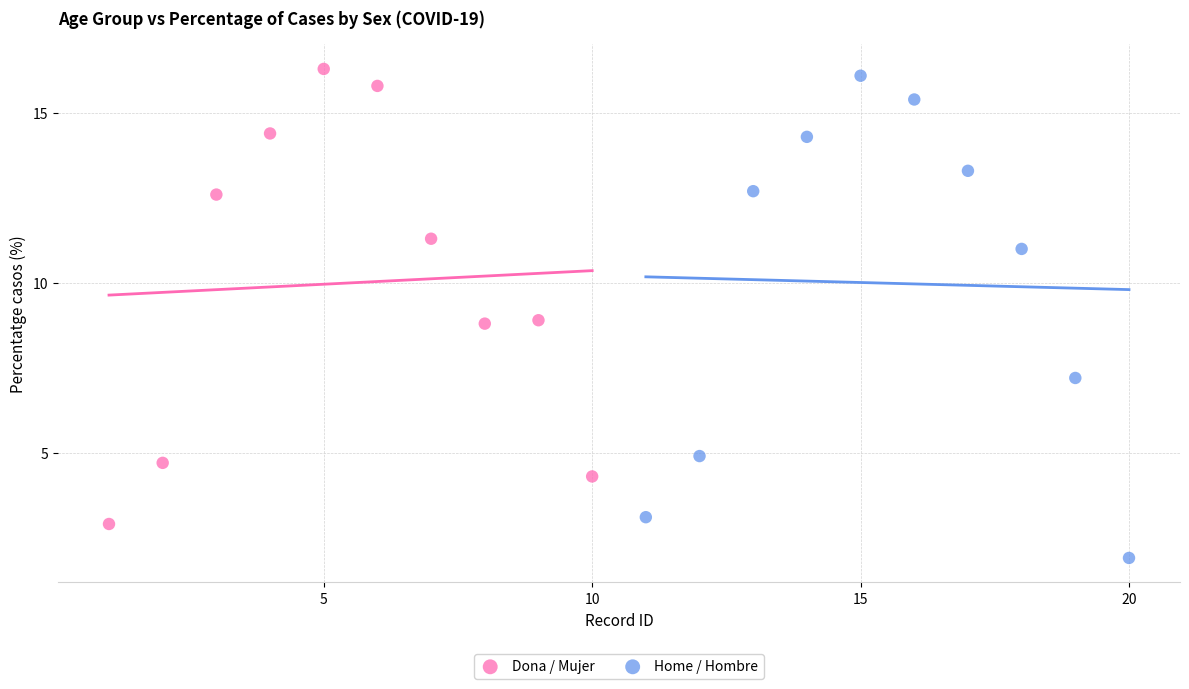

Which series has the largest Y range (max minus min)?

Home / Hombre